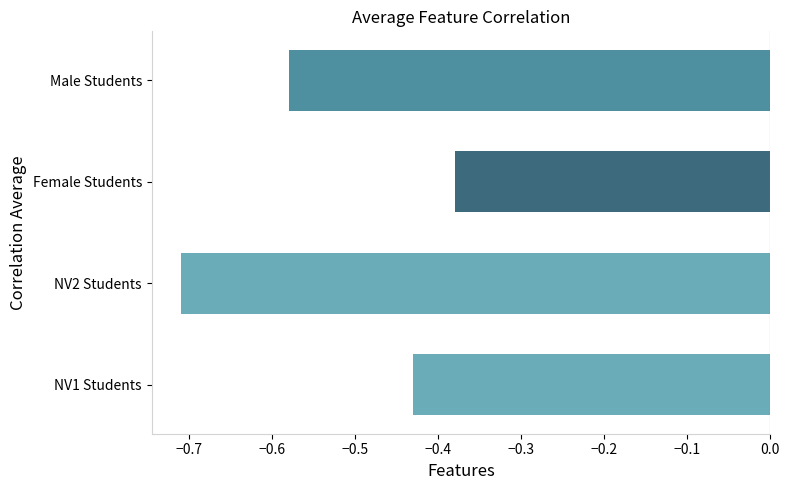

List the labels in order of value, smallest first.

NV2 Students, Male Students, NV1 Students, Female Students